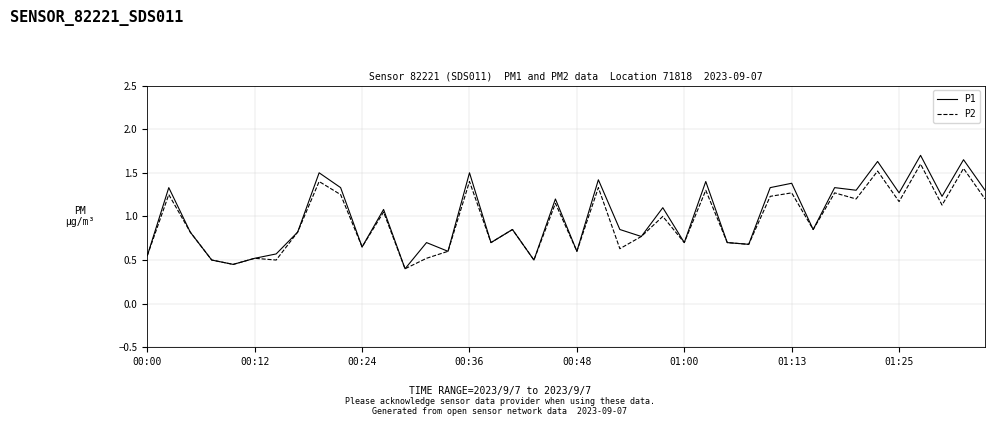

Which series has the widest spread of values?

P1